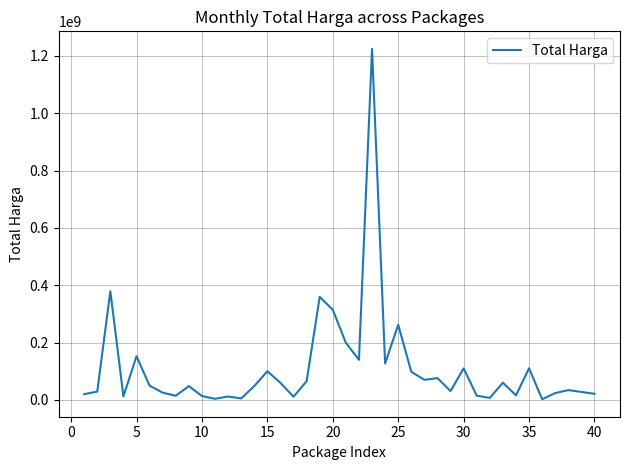

What is the maximum value shown in the chart?

1224682000